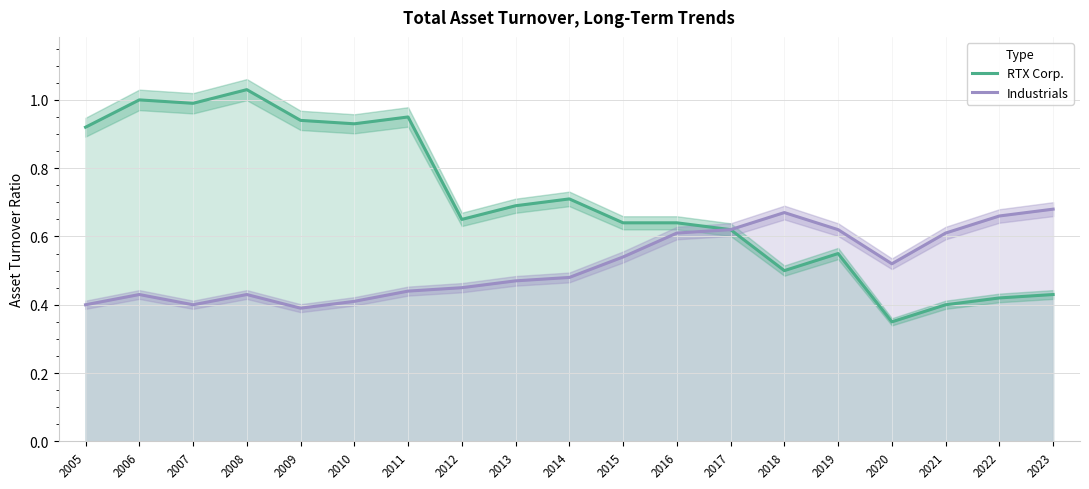

What is the approximate value of Industrials at 2011?

0.4